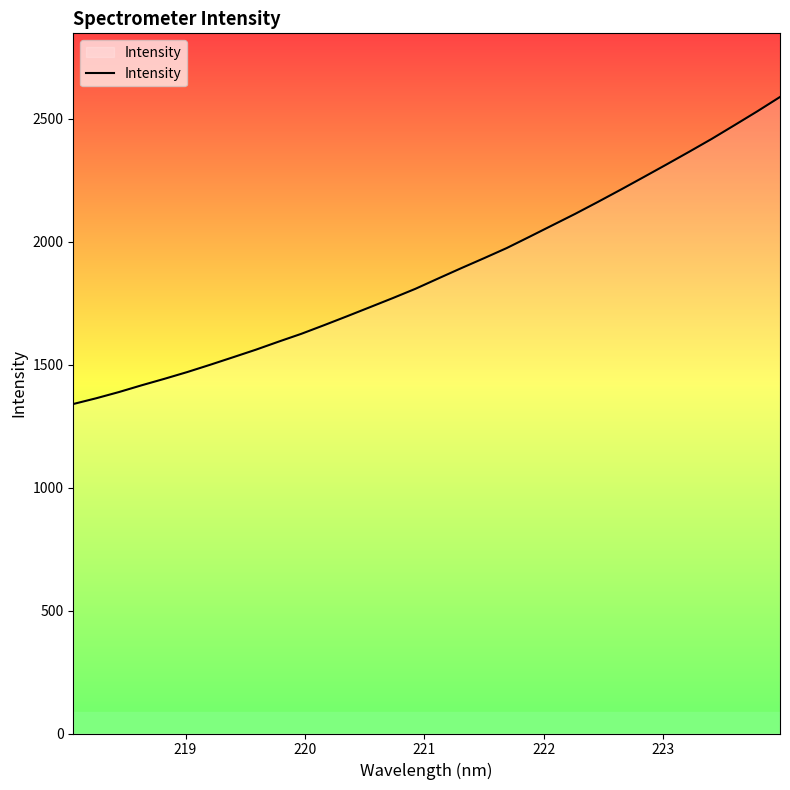

What is the minimum value shown in the chart?

1339.7